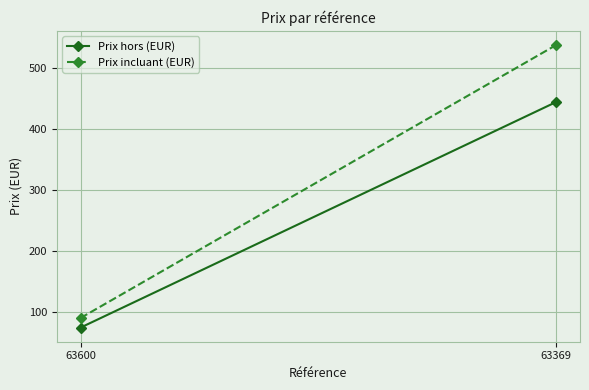

Which category has the highest value in the Prix hors (EUR) series?

63369